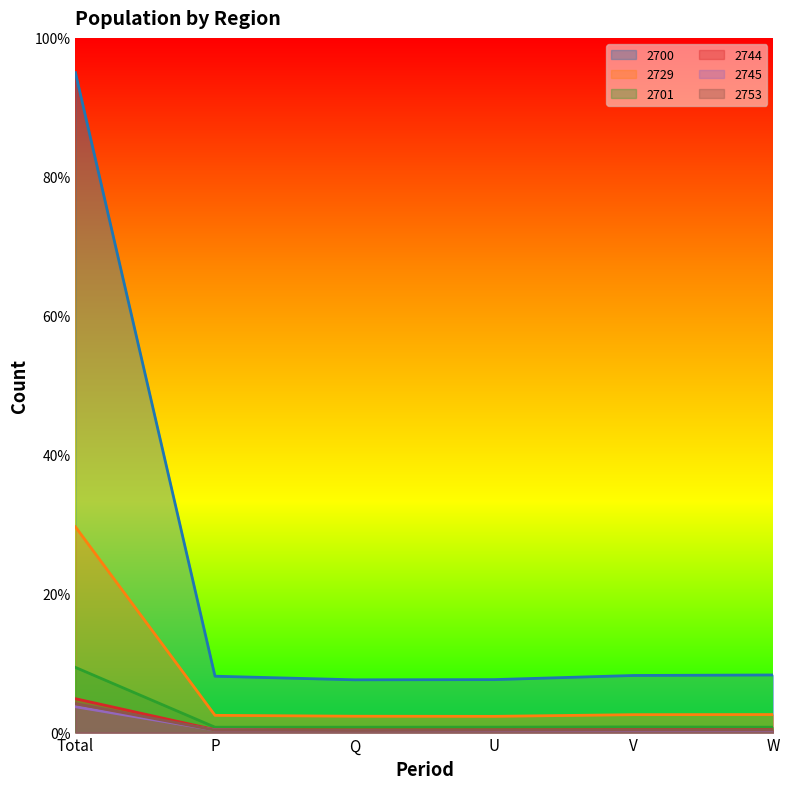

At which label does 2700 first exceed 8?

Total